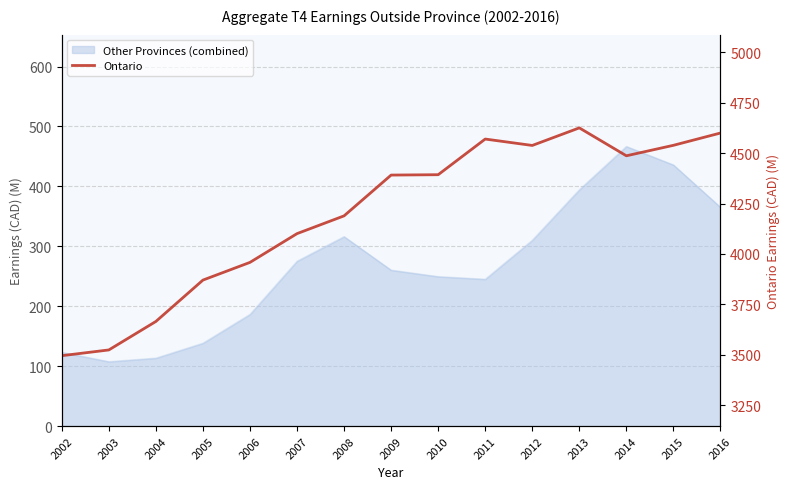

What is the sum of all values?

62942.9